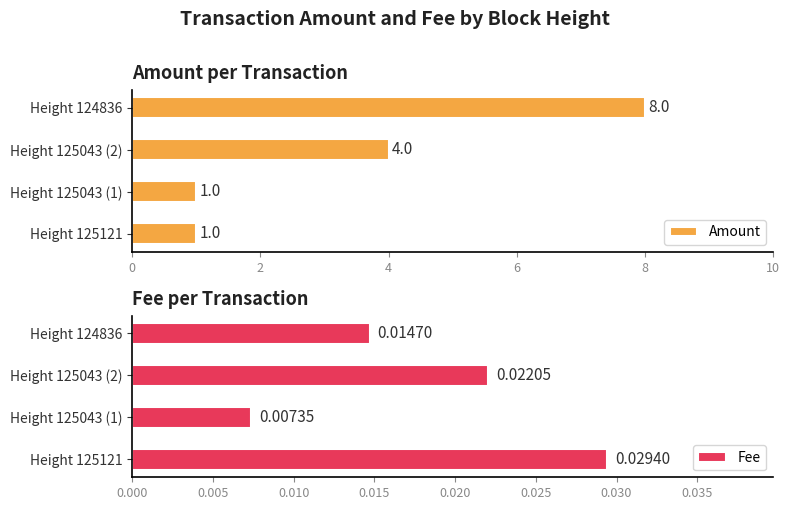

What is the sum of all Fee values?

0.1